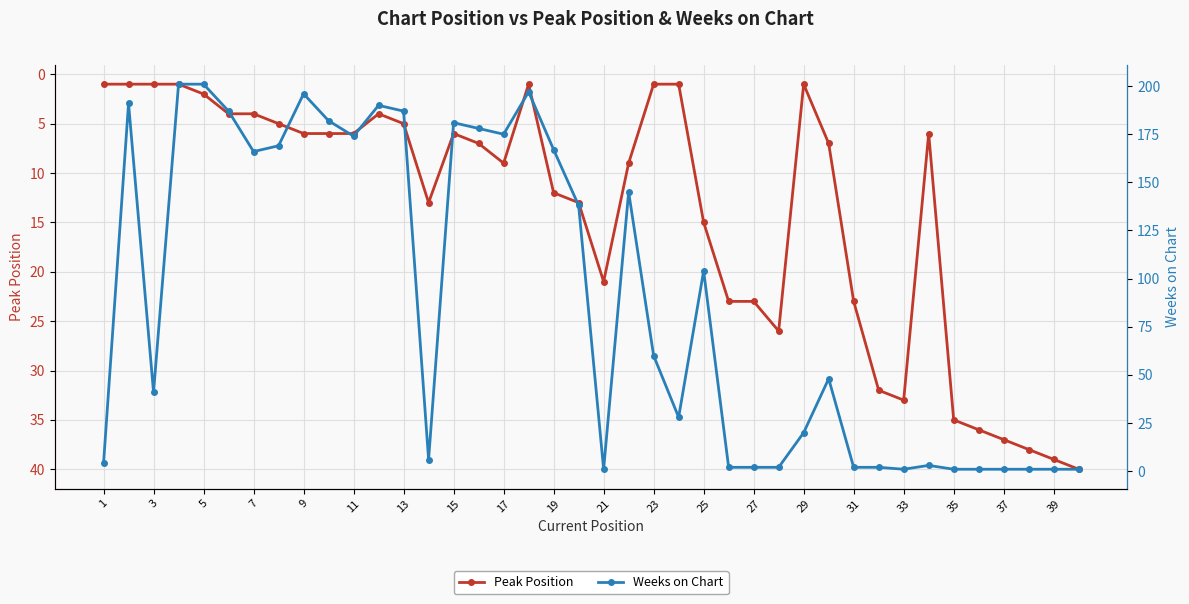

Is this an area chart (filled region under the line)?

No